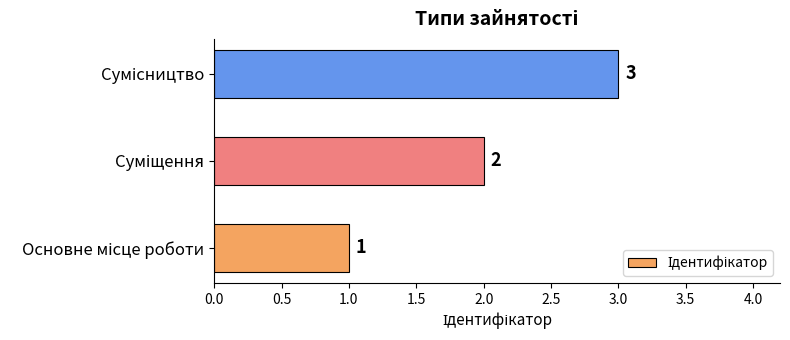

What is the maximum value shown in the chart?

3